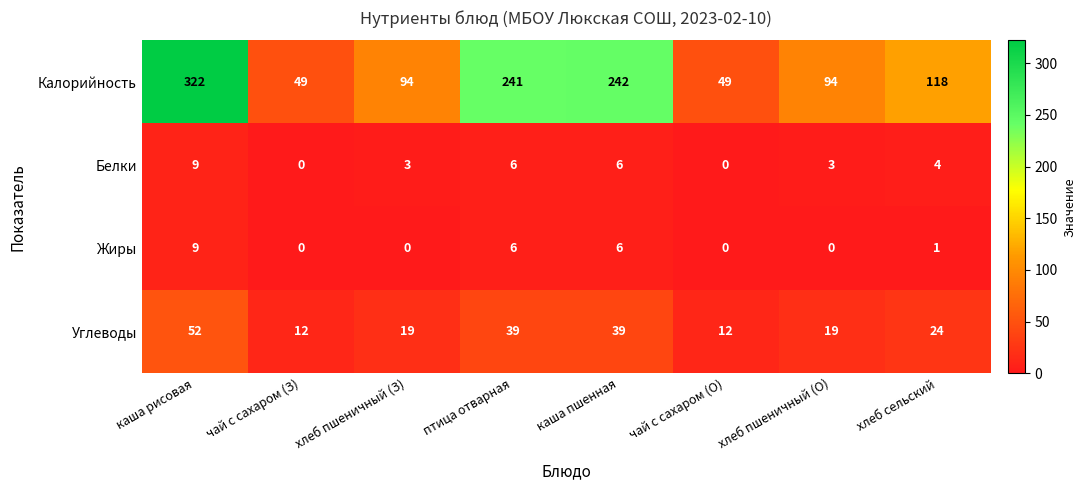

Which series has the largest total across all categories?

Калорийность